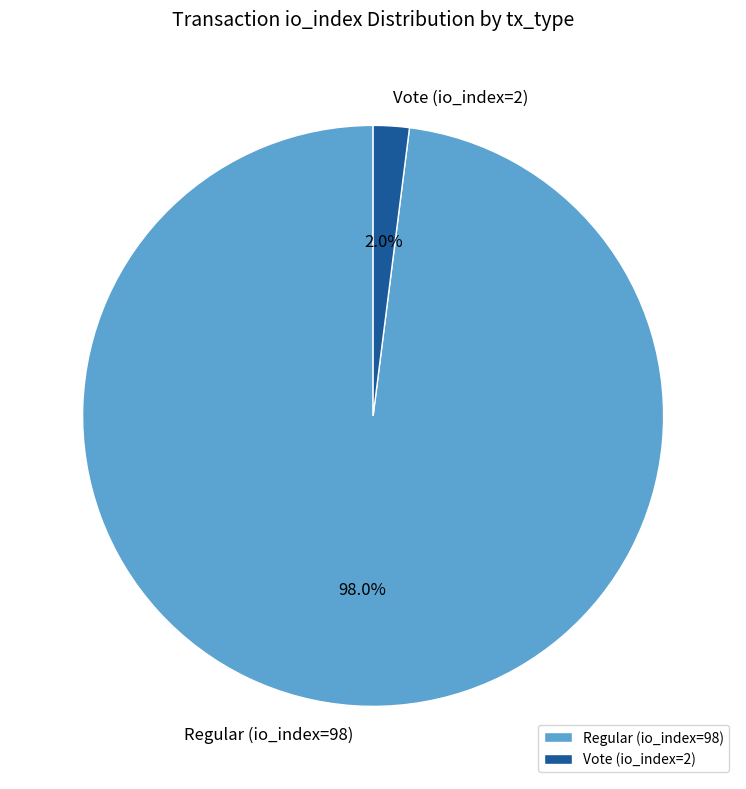

To the nearest percent, what percentage of the pie is Regular (io_index=98)?

98%